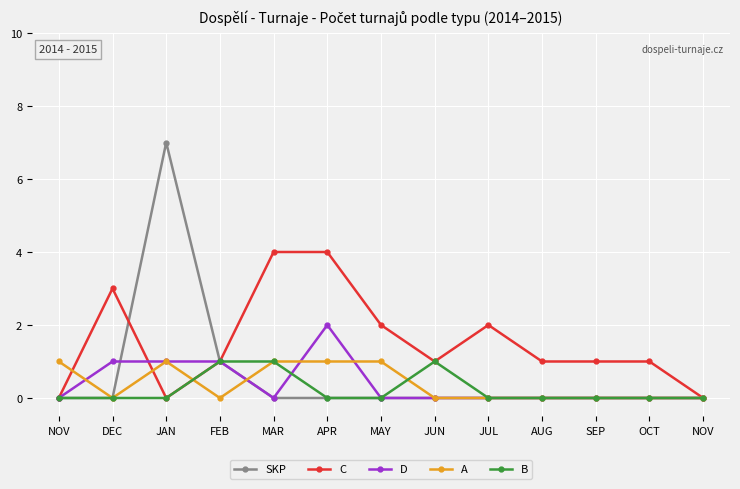

Reading left to right, extract all data points from this chart.

SKP: NOV=0	DEC=0	JAN=7	FEB=1	MAR=0	APR=0	MAY=0	JUN=0	JUL=0	AUG=0	SEP=0	OCT=0	NOV=0
C: NOV=0	DEC=3	JAN=0	FEB=1	MAR=4	APR=4	MAY=2	JUN=1	JUL=2	AUG=1	SEP=1	OCT=1	NOV=0
D: NOV=0	DEC=1	JAN=1	FEB=1	MAR=0	APR=2	MAY=0	JUN=0	JUL=0	AUG=0	SEP=0	OCT=0	NOV=0
A: NOV=1	DEC=0	JAN=1	FEB=0	MAR=1	APR=1	MAY=1	JUN=0	JUL=0	AUG=0	SEP=0	OCT=0	NOV=0
B: NOV=0	DEC=0	JAN=0	FEB=1	MAR=1	APR=0	MAY=0	JUN=1	JUL=0	AUG=0	SEP=0	OCT=0	NOV=0